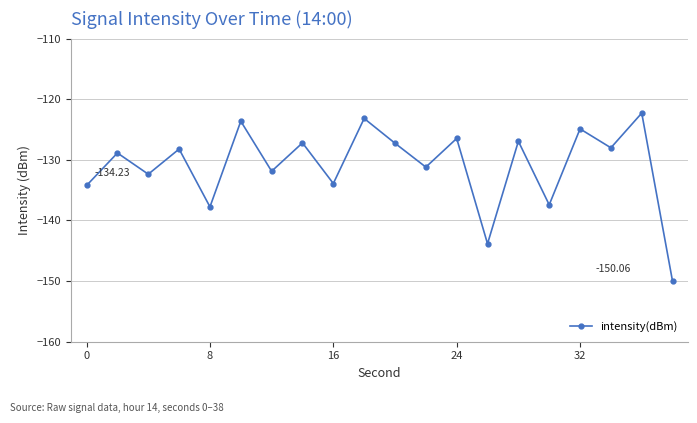

What is the value of the 9th point from the left?

-133.9